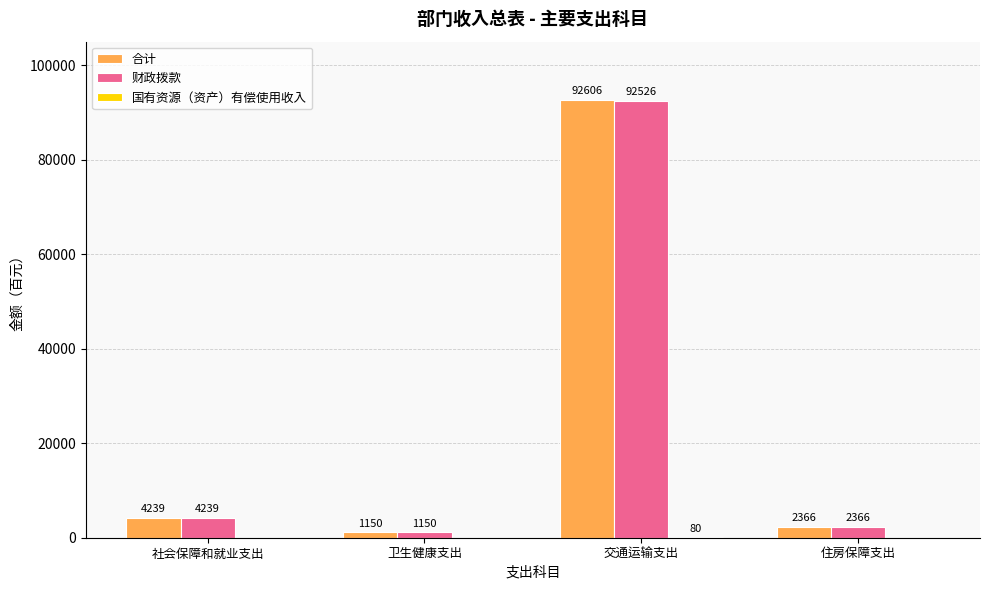

What is the approximate value of 财政拨款 at 卫生健康支出, to the nearest 100?

1200